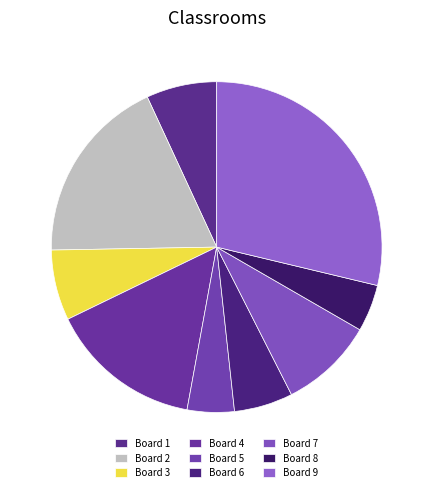

True or false: Board 8 accounts for 1% of the total.

False